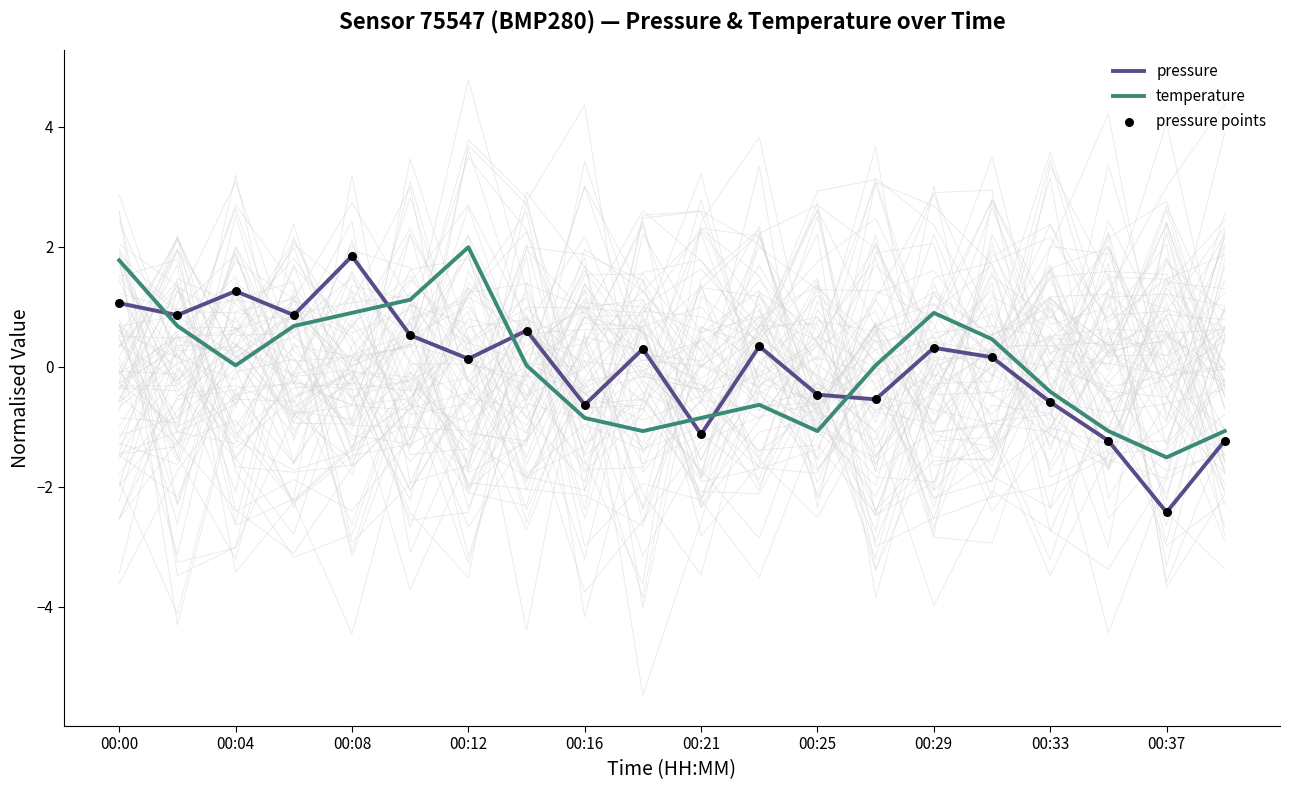

True or false: temperature and pressure cross at least once.

True